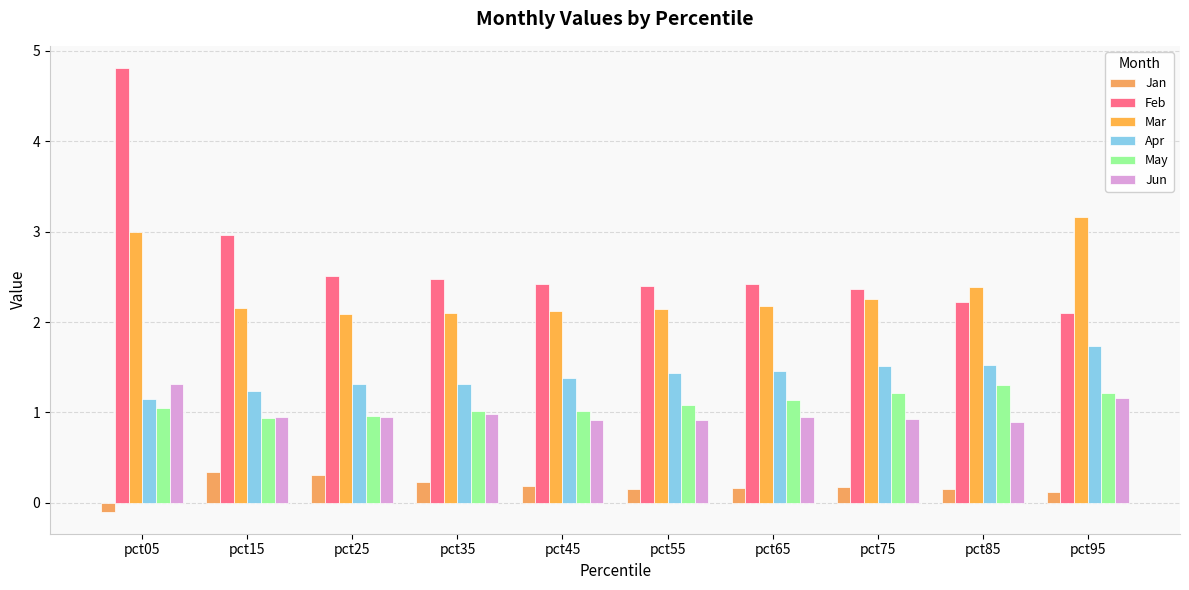

Which series has the largest range (max minus min)?

Feb